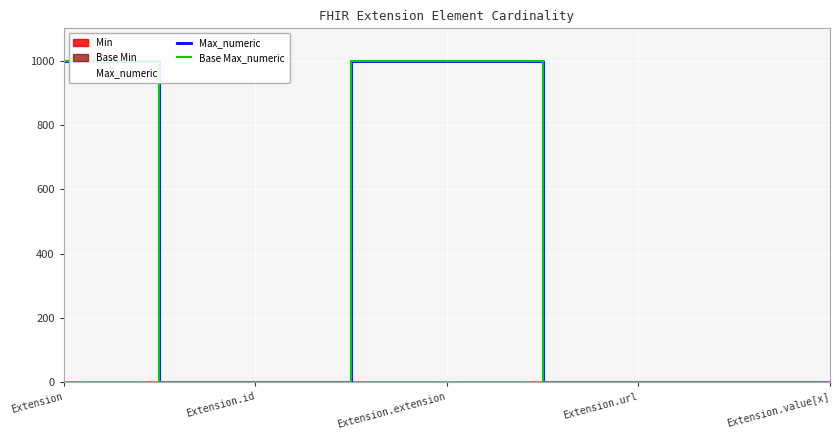

Which series changed the most between Extension.extension and Extension.url?

Max_numeric